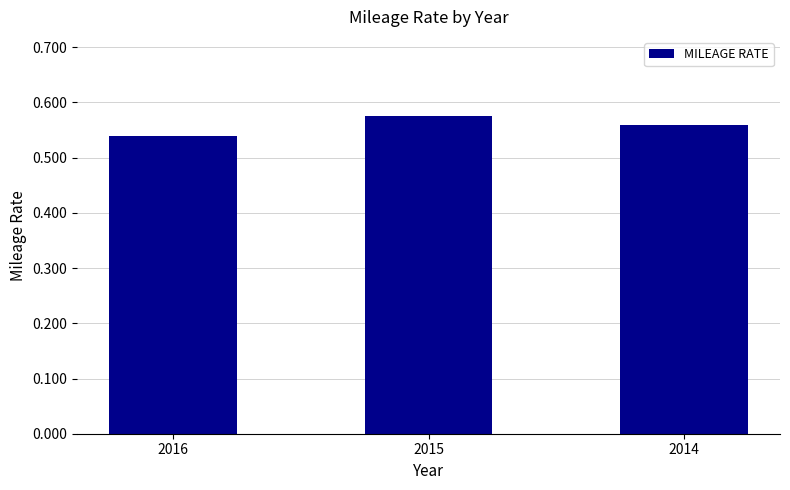

How many bars are there in total?

3